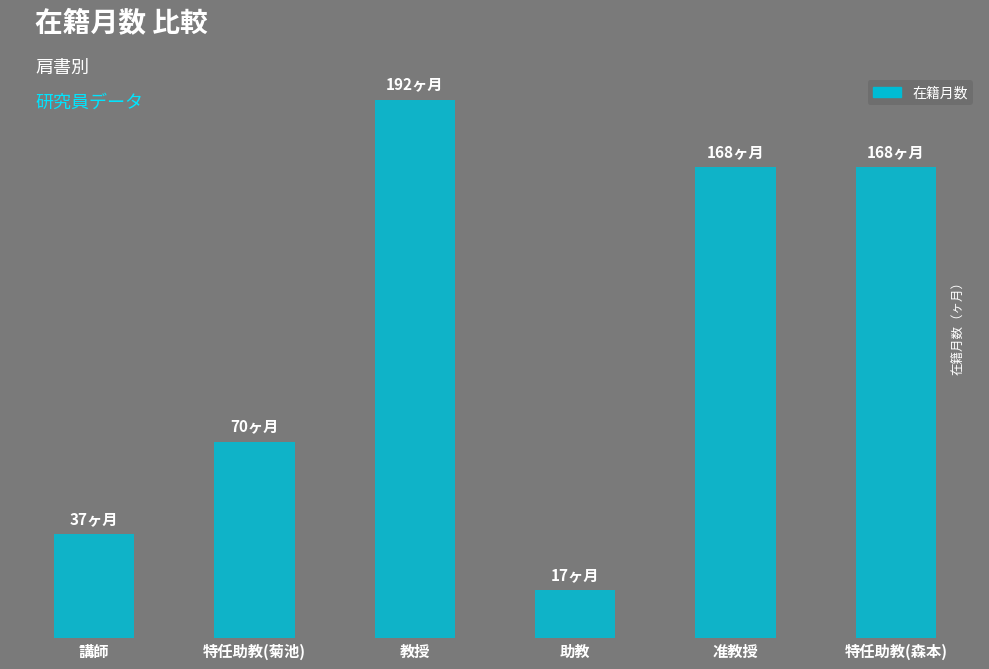

Between 特任助教(菊池) and 講師, which is larger?

特任助教(菊池)